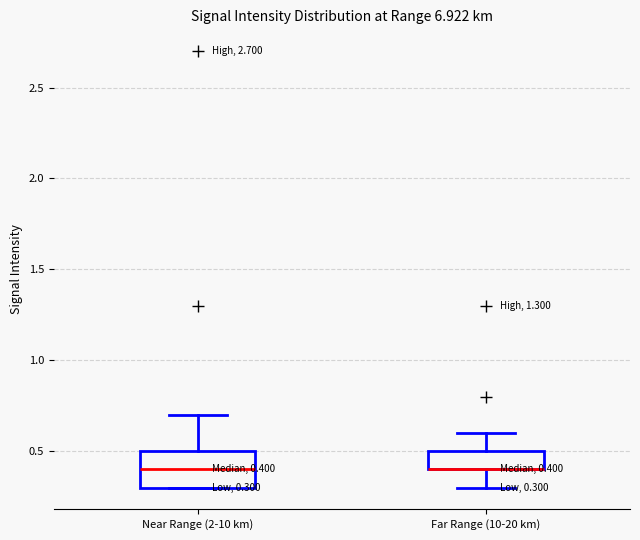

Which box is the tallest, from its lower edge to its upper edge?

Near Range (2-10 km)